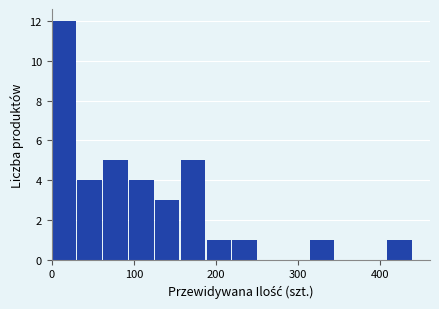

Read against the x-axis, roughly where is the centre of the tallest bar?

10